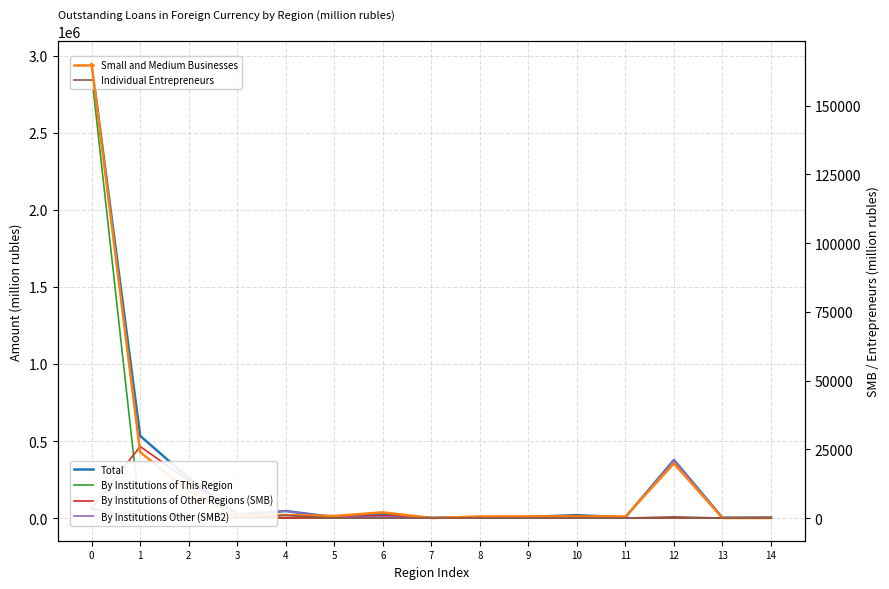

After their last crossing, which series has the higher values: By Institutions of Other Regions (SMB) or Small and Medium Businesses?

By Institutions of Other Regions (SMB)